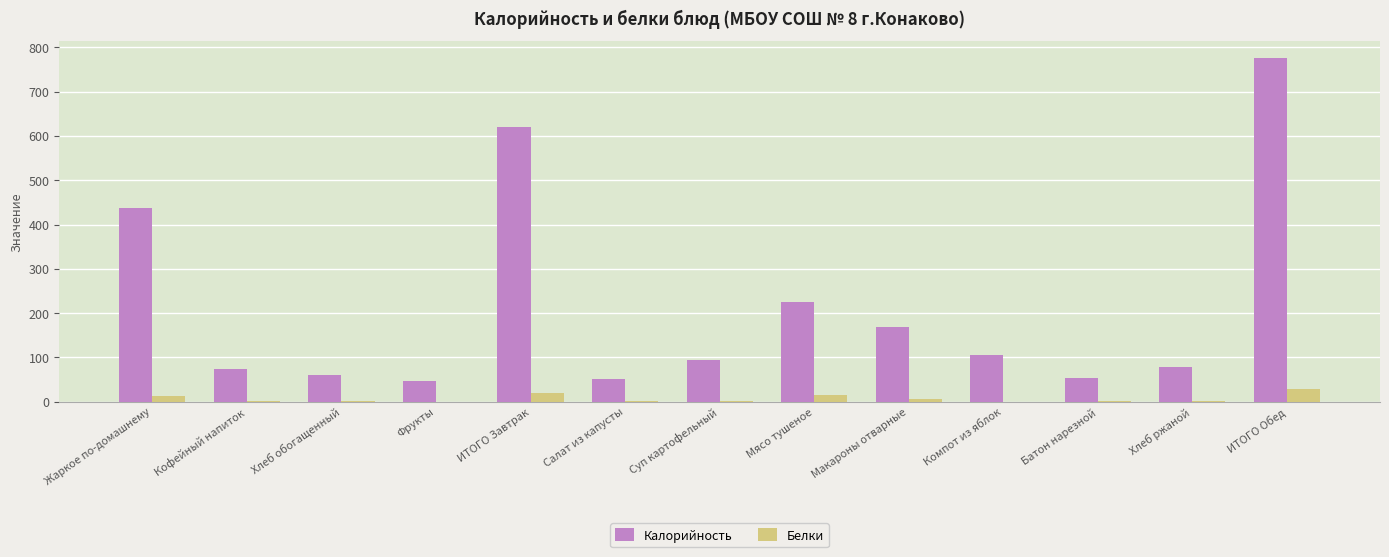

At which label is Калорийность closest to 410?

Жаркое по-домашнему